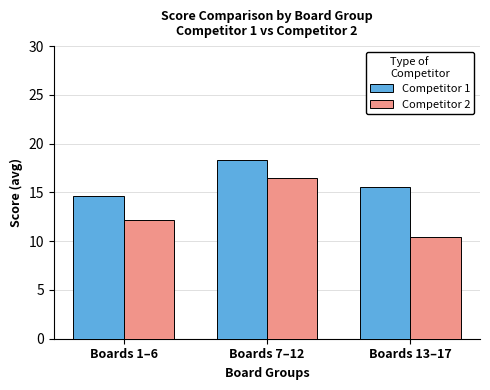

What is the greatest value displayed?

18.3